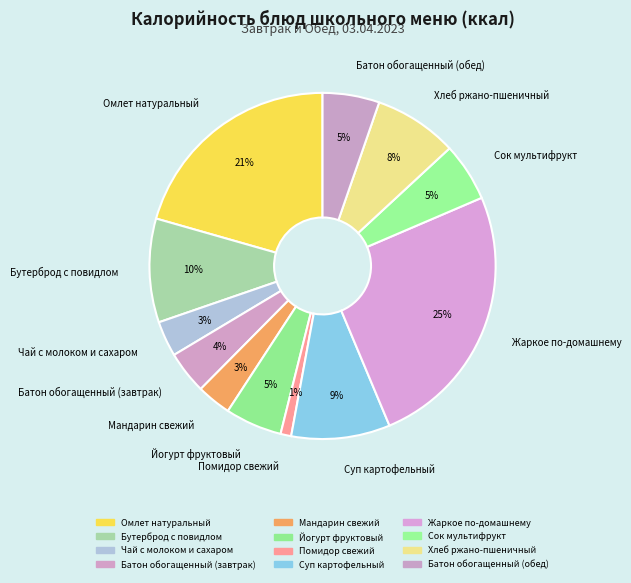

Is there any slice that represents more than half of the pie?

No